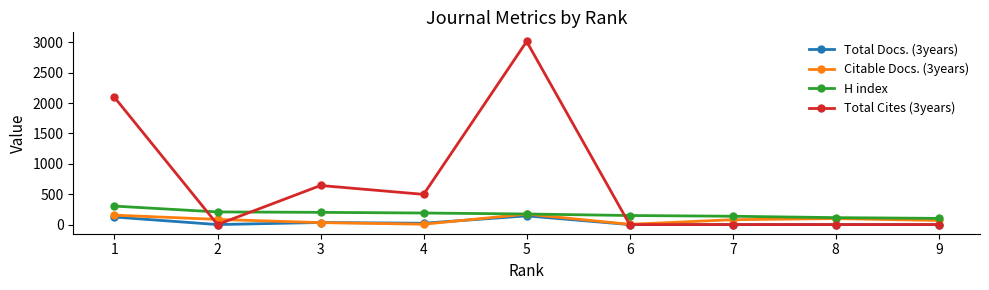

What is the greatest value displayed?

3013